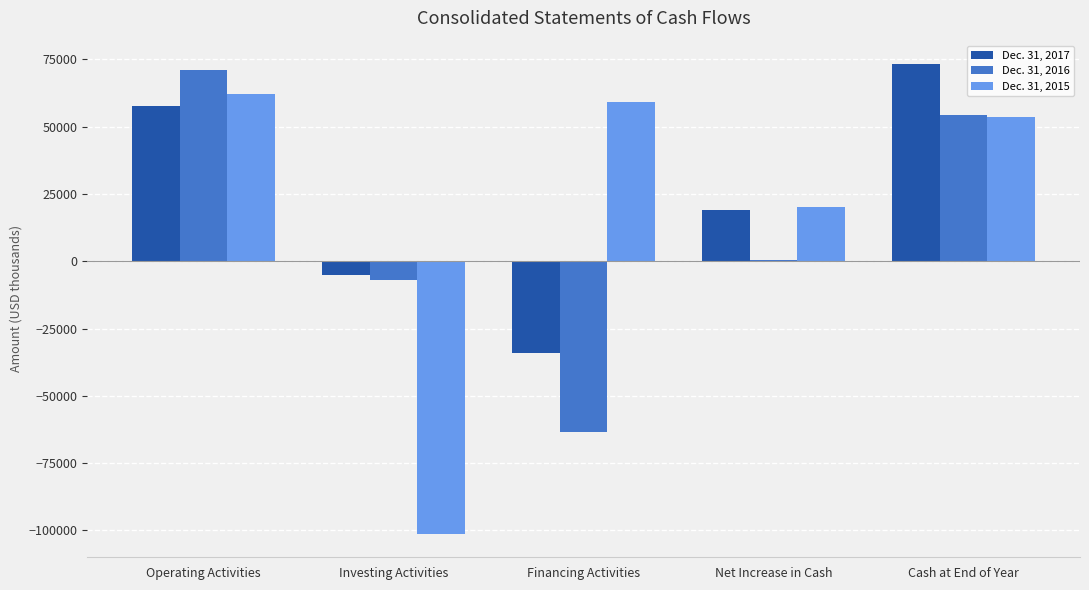

Read the Dec. 31, 2015 value at Net Increase in Cash, to the nearest 10.

20300